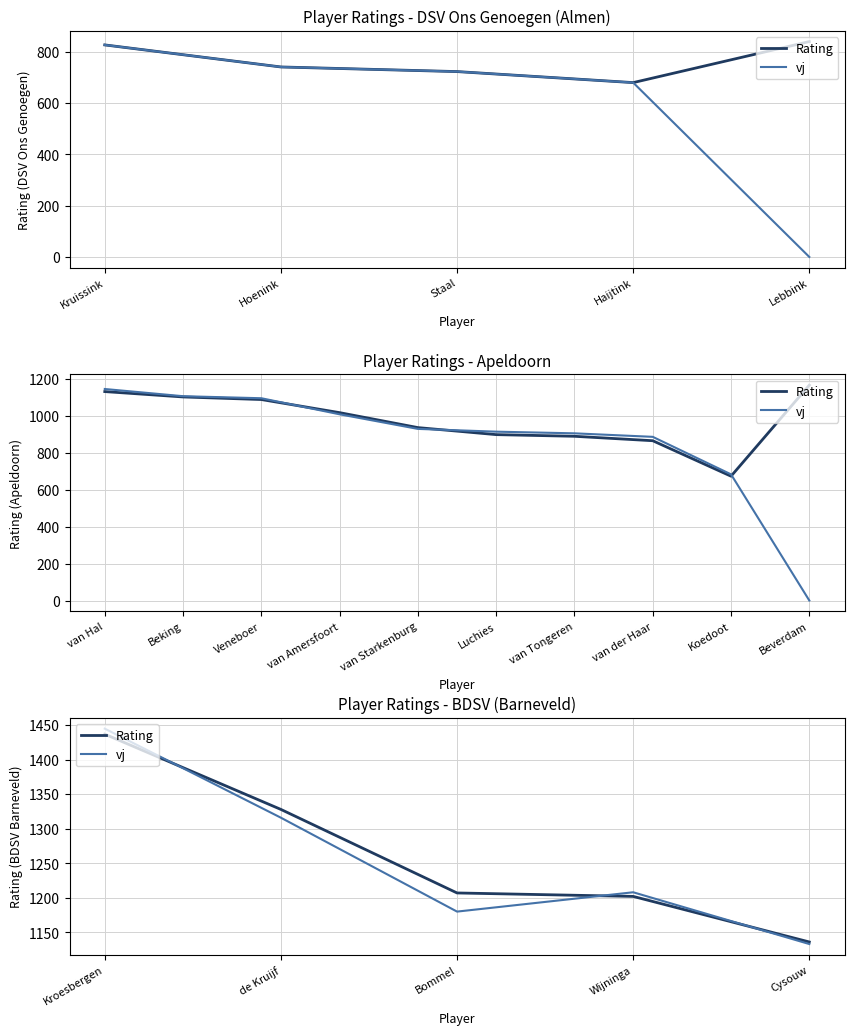

Is it true that vj equals 1491 at Cysouw?

False